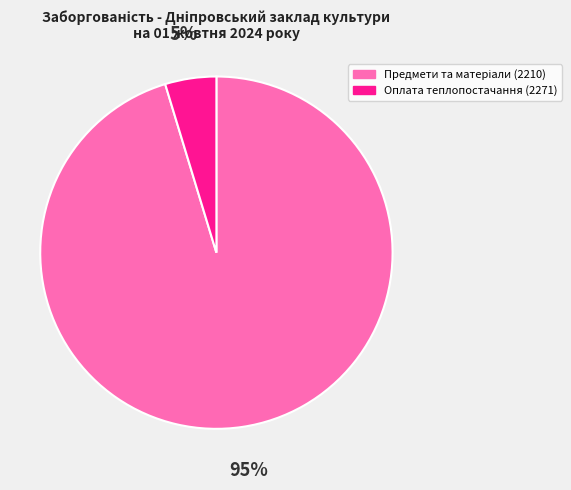

Is there a majority slice in this chart?

Yes